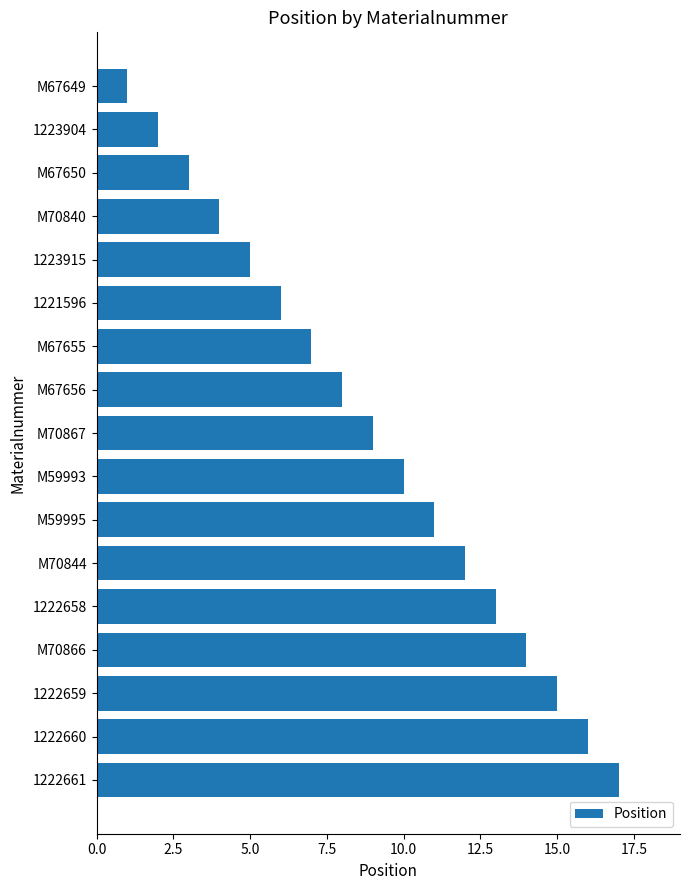

Count the number of data series in this chart.

1